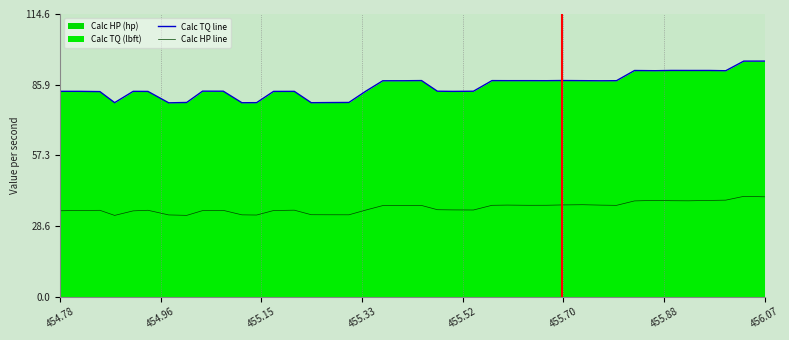

At how many categories does at least one series exceed 39?

40